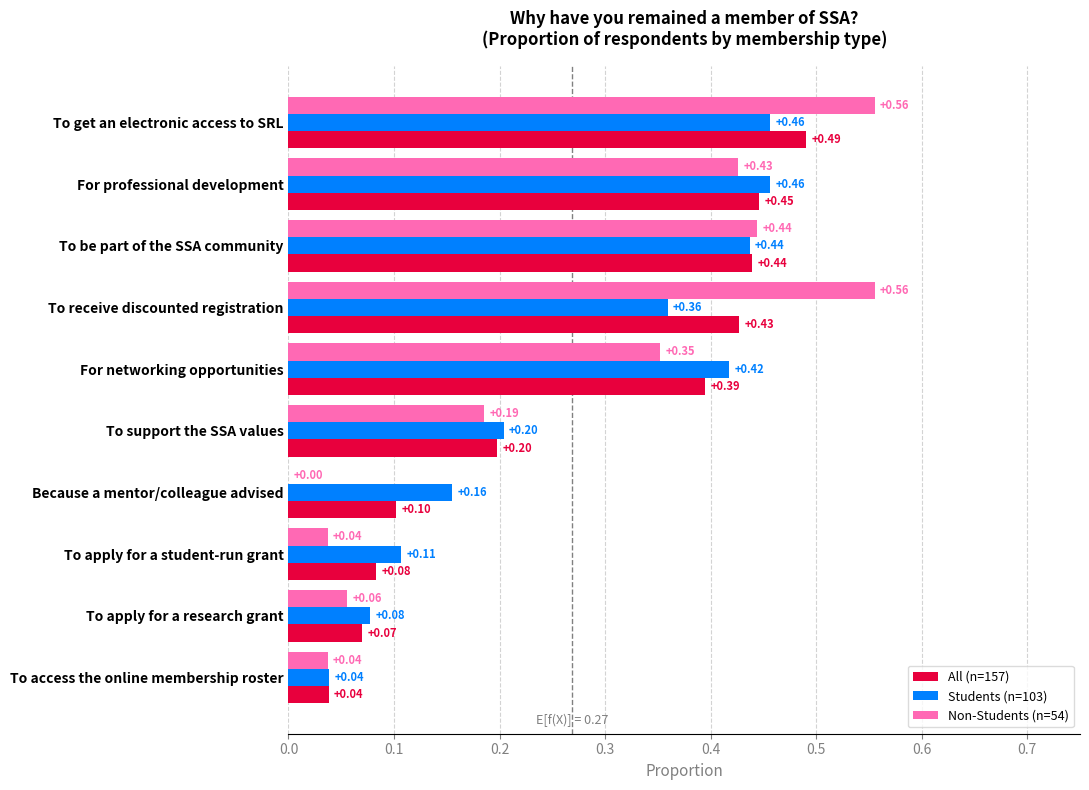

Which series has the largest total across all categories?

Students (n=103)